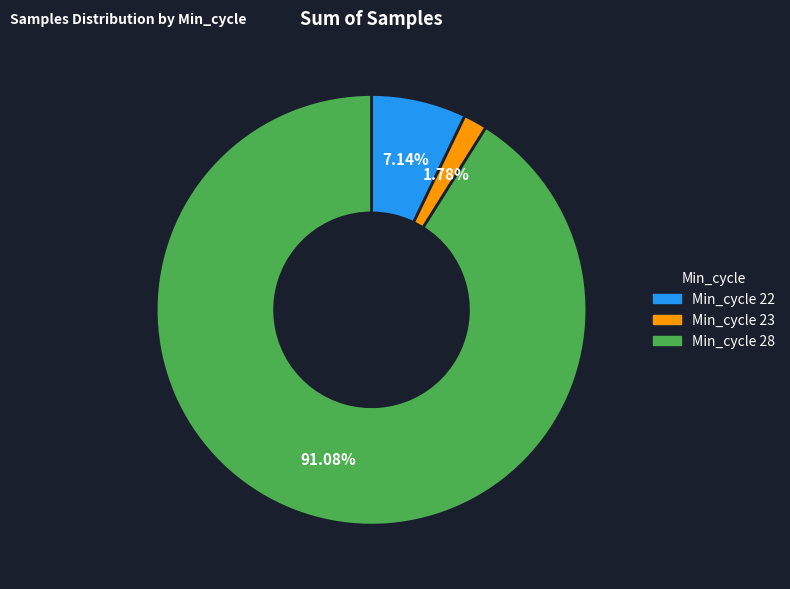

Is there a majority slice in this chart?

Yes